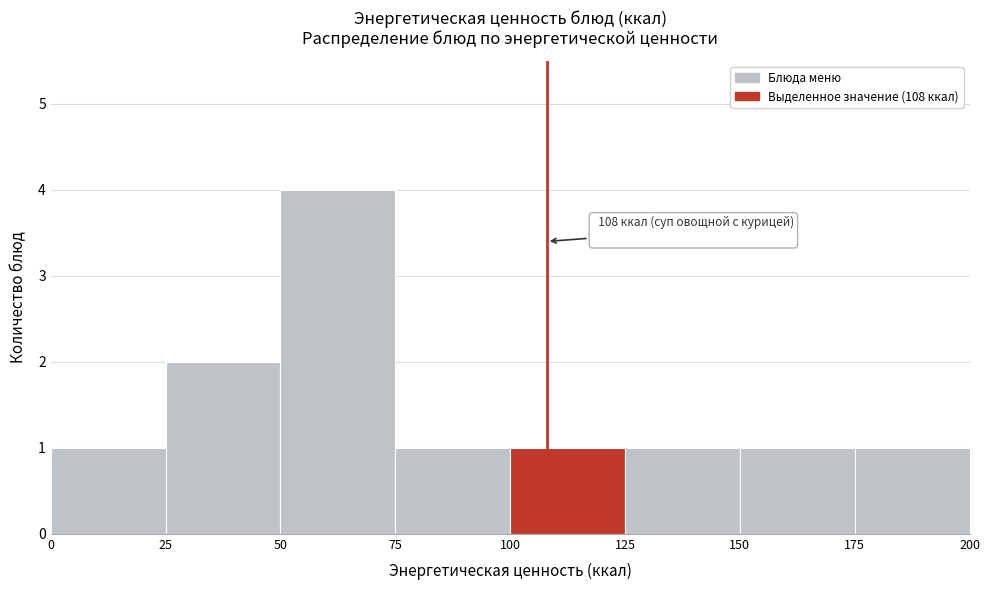

Over which range of the x-axis is the bar tallest?

50 to 75